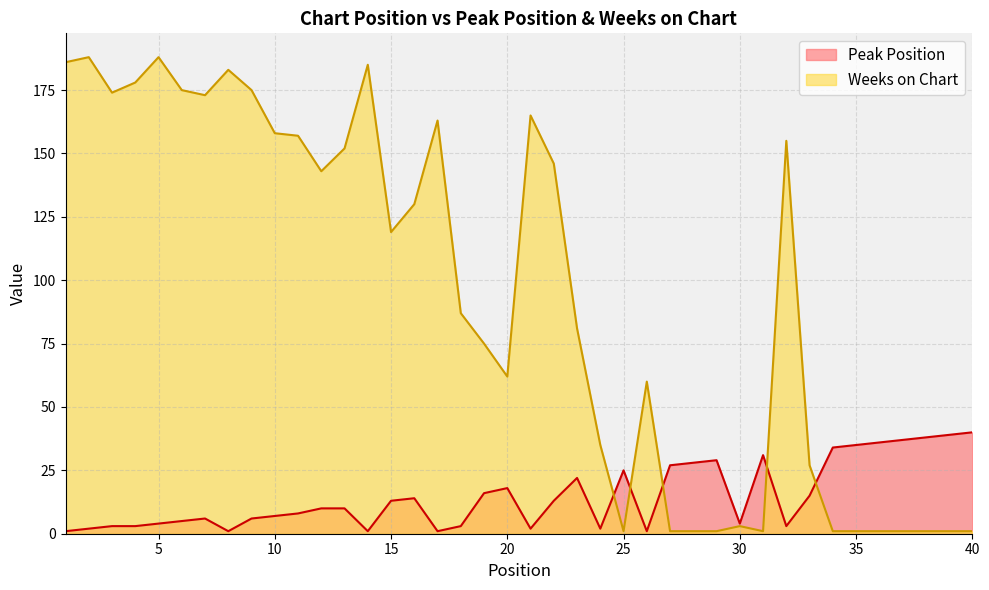

Between 12 and 9, which is larger?

12